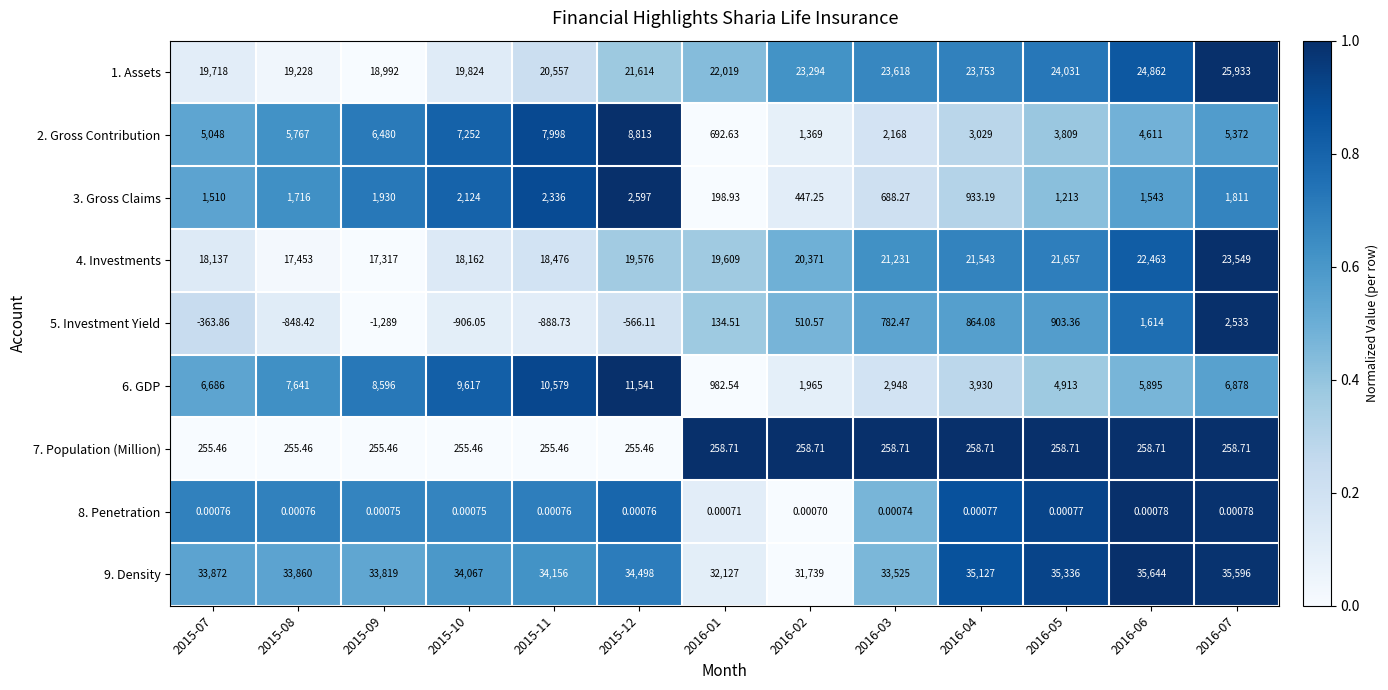

Reading right to left, extract all data points from this chart.

1. Assets: 2016-07=25933.0	2016-06=24862.0	2016-05=24031.0	2016-04=23753.0	2016-03=23618.0	2016-02=23294.0	2016-01=22019.0	2015-12=21614.0	2015-11=20557.0	2015-10=19824.0	2015-09=18992.0	2015-08=19228.0	2015-07=19718.0
2. Gross Contribution: 2016-07=5372.0	2016-06=4611.0	2016-05=3809.0	2016-04=3029.0	2016-03=2168.0	2016-02=1369.0	2016-01=692.6	2015-12=8813.0	2015-11=7998.0	2015-10=7252.0	2015-09=6480.0	2015-08=5767.0	2015-07=5048.0
3. Gross Claims: 2016-07=1811.0	2016-06=1543.0	2016-05=1213.0	2016-04=933.2	2016-03=688.3	2016-02=447.2	2016-01=198.9	2015-12=2597.0	2015-11=2336.0	2015-10=2124.0	2015-09=1930.0	2015-08=1716.0	2015-07=1510.0
4. Investments: 2016-07=23549.0	2016-06=22463.0	2016-05=21657.0	2016-04=21543.0	2016-03=21231.0	2016-02=20371.0	2016-01=19609.0	2015-12=19576.0	2015-11=18476.0	2015-10=18162.0	2015-09=17317.0	2015-08=17453.0	2015-07=18137.0
5. Investment Yield: 2016-07=2533.0	2016-06=1614.0	2016-05=903.4	2016-04=864.1	2016-03=782.5	2016-02=510.6	2016-01=134.5	2015-12=-566.1	2015-11=-888.7	2015-10=-906.0	2015-09=-1289.0	2015-08=-848.4	2015-07=-363.9
6. GDP: 2016-07=6878.0	2016-06=5895.0	2016-05=4913.0	2016-04=3930.0	2016-03=2948.0	2016-02=1965.0	2016-01=982.5	2015-12=11541.0	2015-11=10579.0	2015-10=9617.0	2015-09=8596.0	2015-08=7641.0	2015-07=6686.0
7. Population (Million): 2016-07=258.7	2016-06=258.7	2016-05=258.7	2016-04=258.7	2016-03=258.7	2016-02=258.7	2016-01=258.7	2015-12=255.5	2015-11=255.5	2015-10=255.5	2015-09=255.5	2015-08=255.5	2015-07=255.5
8. Penetration: 2016-07=0.0	2016-06=0.0	2016-05=0.0	2016-04=0.0	2016-03=0.0	2016-02=0.0	2016-01=0.0	2015-12=0.0	2015-11=0.0	2015-10=0.0	2015-09=0.0	2015-08=0.0	2015-07=0.0
9. Density: 2016-07=35596.0	2016-06=35644.0	2016-05=35336.0	2016-04=35127.0	2016-03=33525.0	2016-02=31739.0	2016-01=32127.0	2015-12=34498.0	2015-11=34156.0	2015-10=34067.0	2015-09=33819.0	2015-08=33860.0	2015-07=33872.0